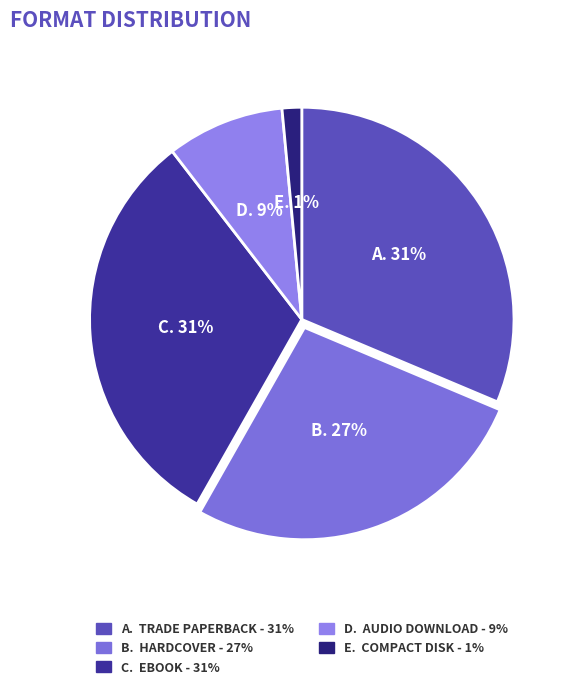

How many slices are in this pie chart?

5